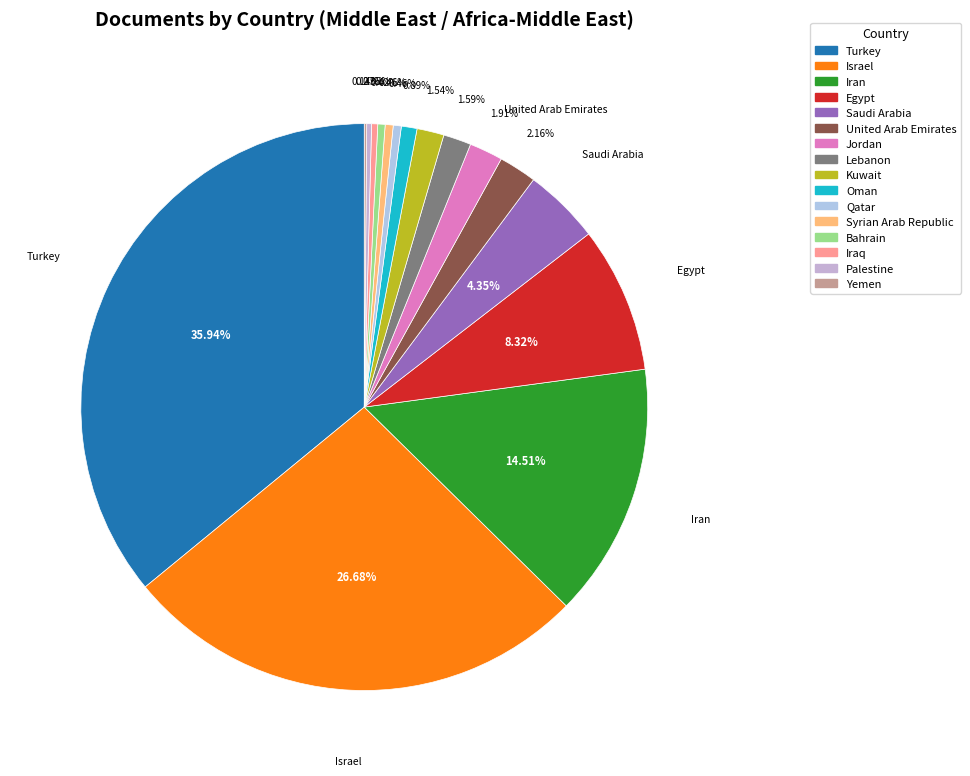

Combined, what portion of the pie is Lebanon and Israel?

28.3%